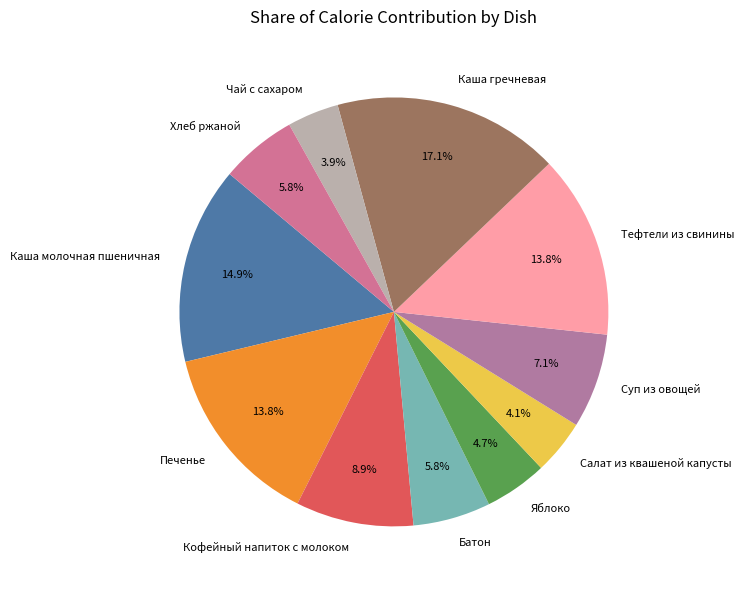

To the nearest percent, what is the difference between the Салат из квашеной капусты and Тефтели из свинины slice percentages?

10%